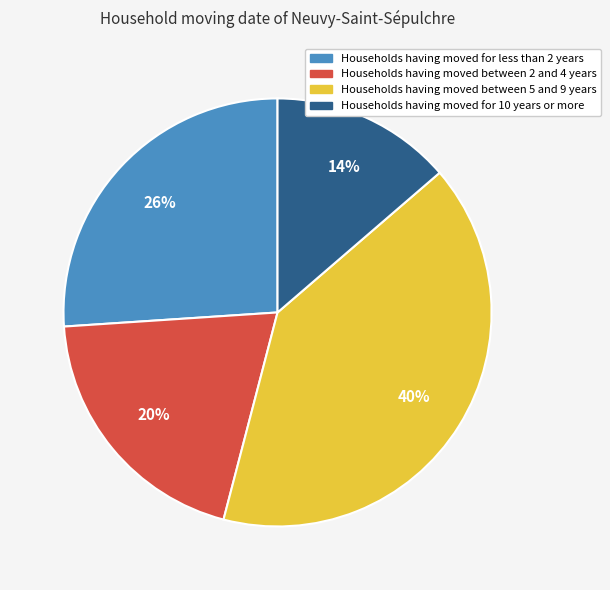

Count the number of slices in the pie.

4